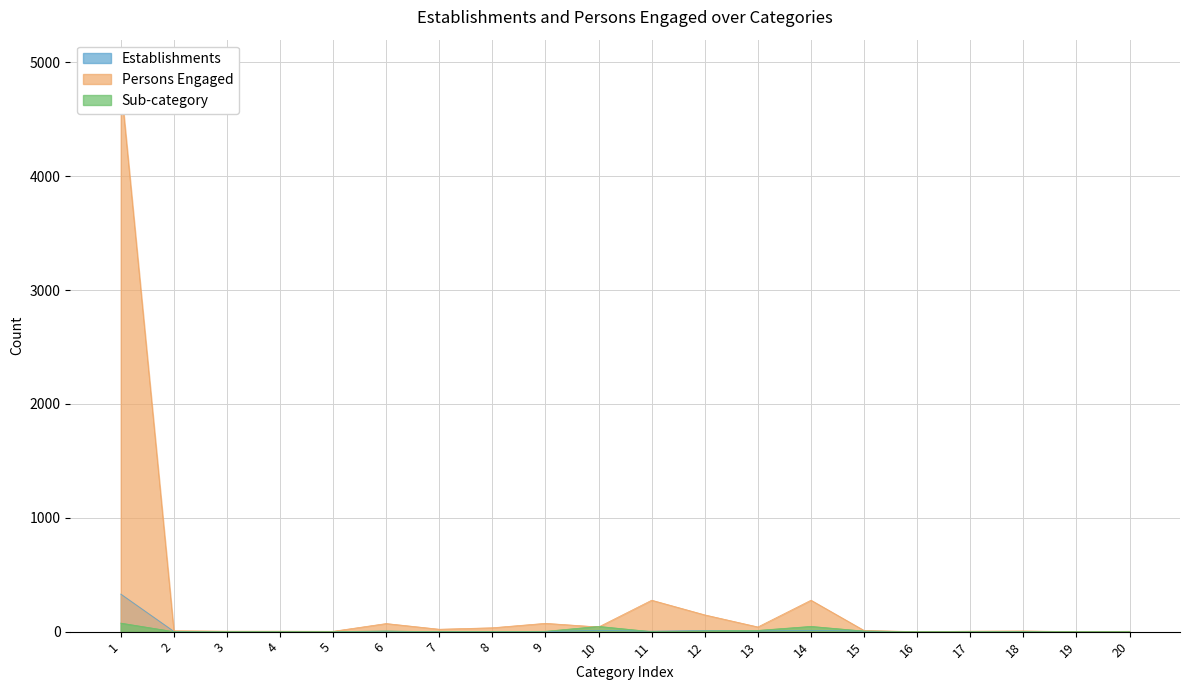

How many interior local peaks does the Persons Engaged series have?

5